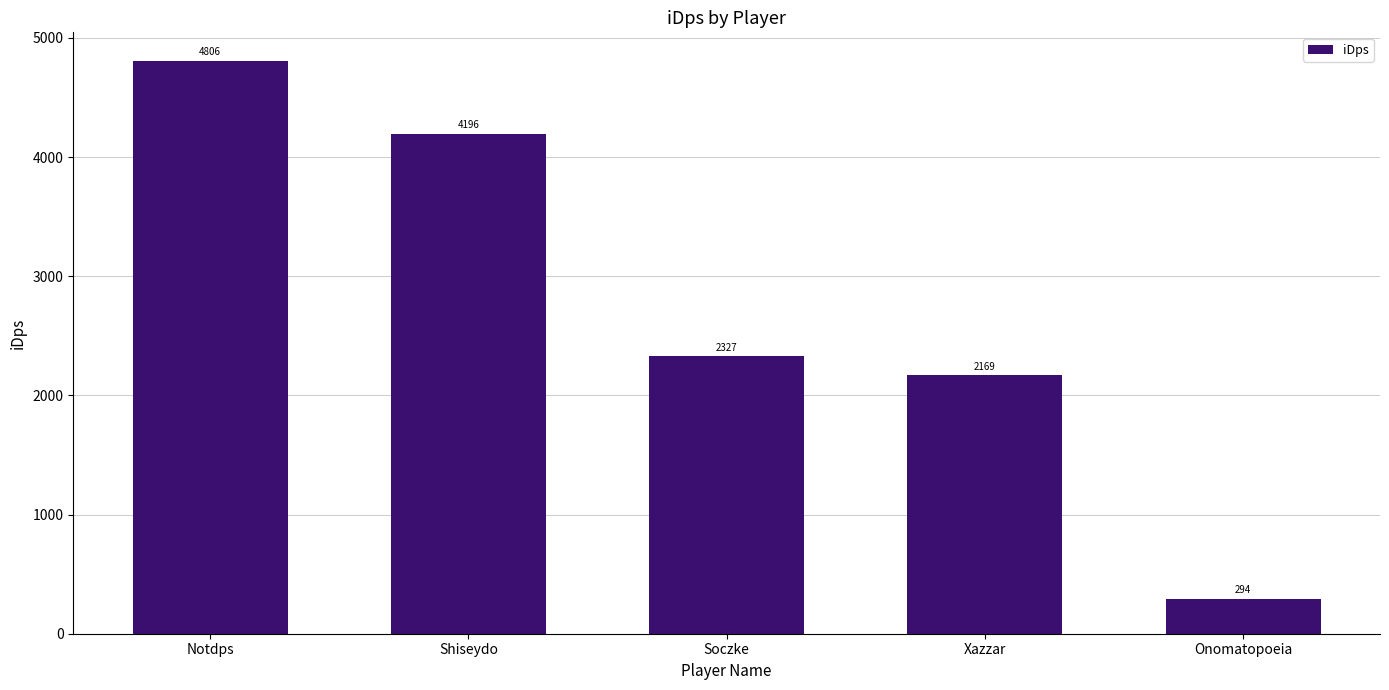

The chart shows a value of 476.6 at Onomatopoeia. True or false?

False